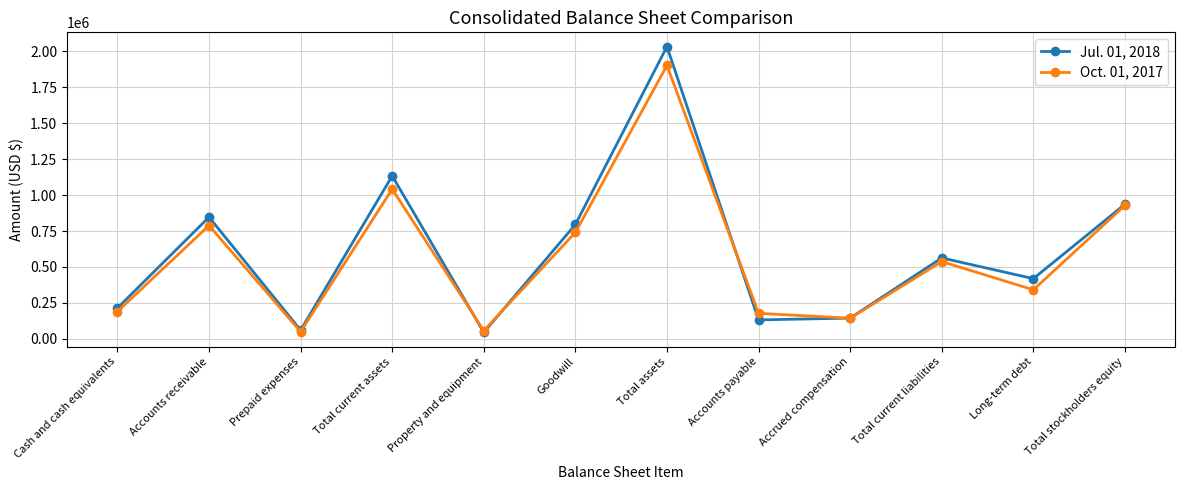

Is the value of Oct. 01, 2017 at Goodwill greater than the value of Jul. 01, 2018 at Total stockholders equity?

No